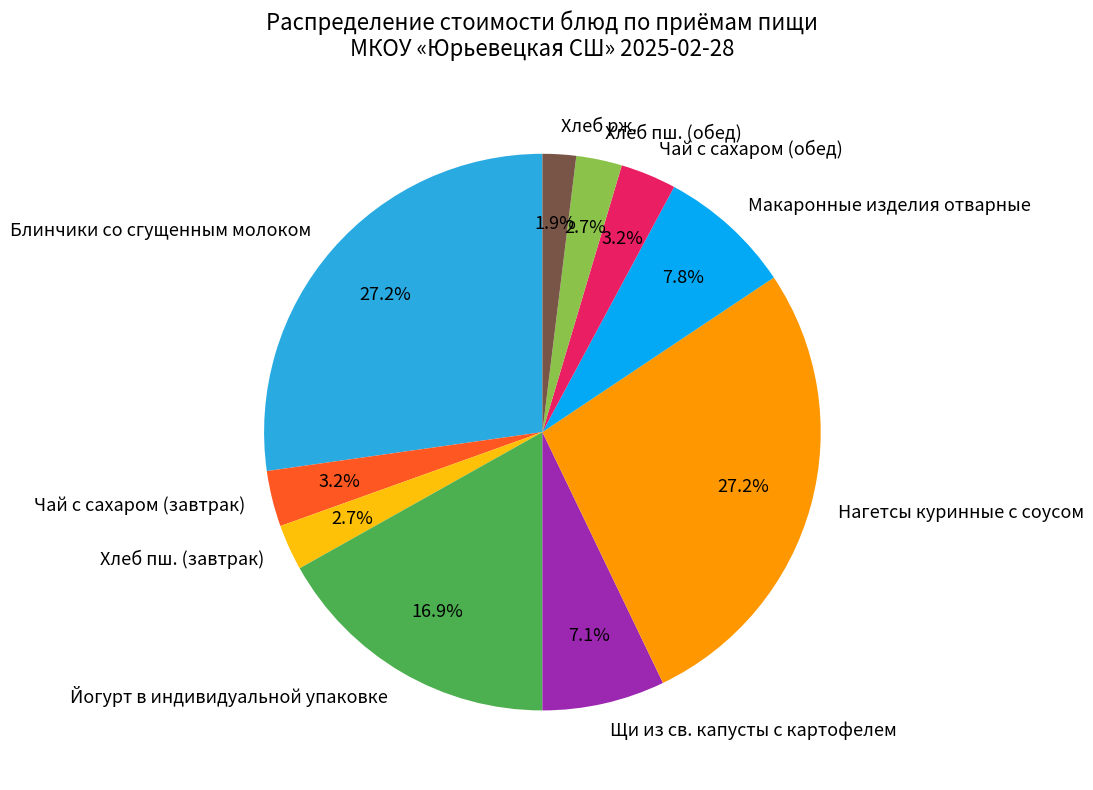

How much of the chart is everything except Макаронные изделия отварные?

92.2%